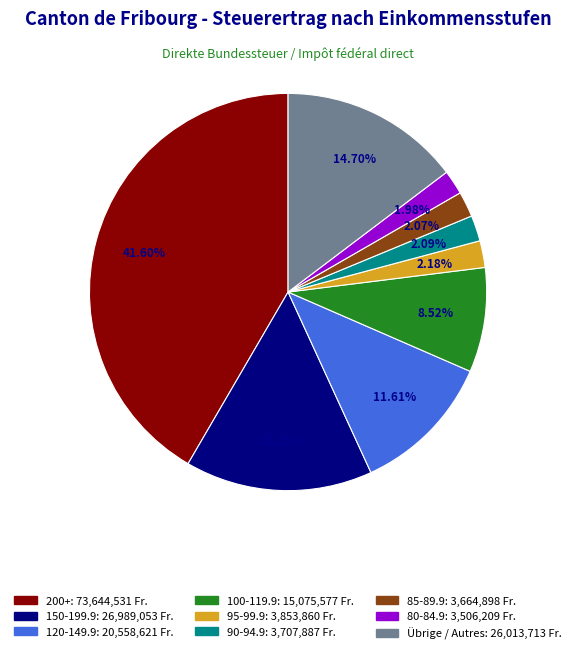

Is there a majority slice in this chart?

No